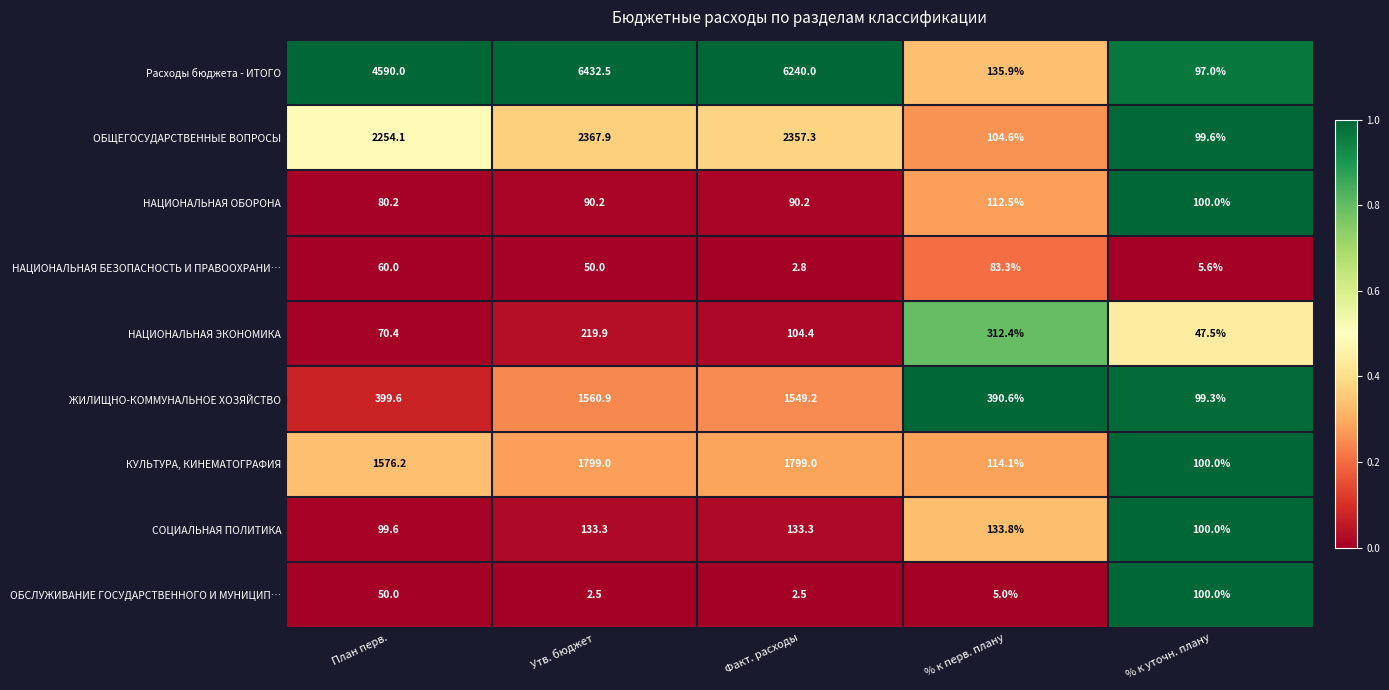

Which series has the widest spread of values?

Расходы бюджета - ИТОГО